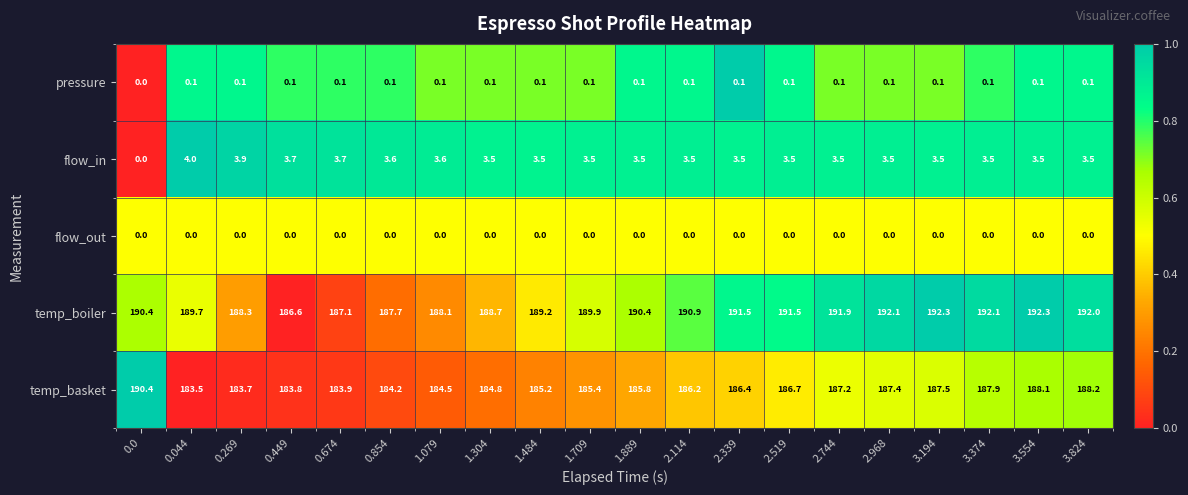

How many distinct data groups are displayed?

5